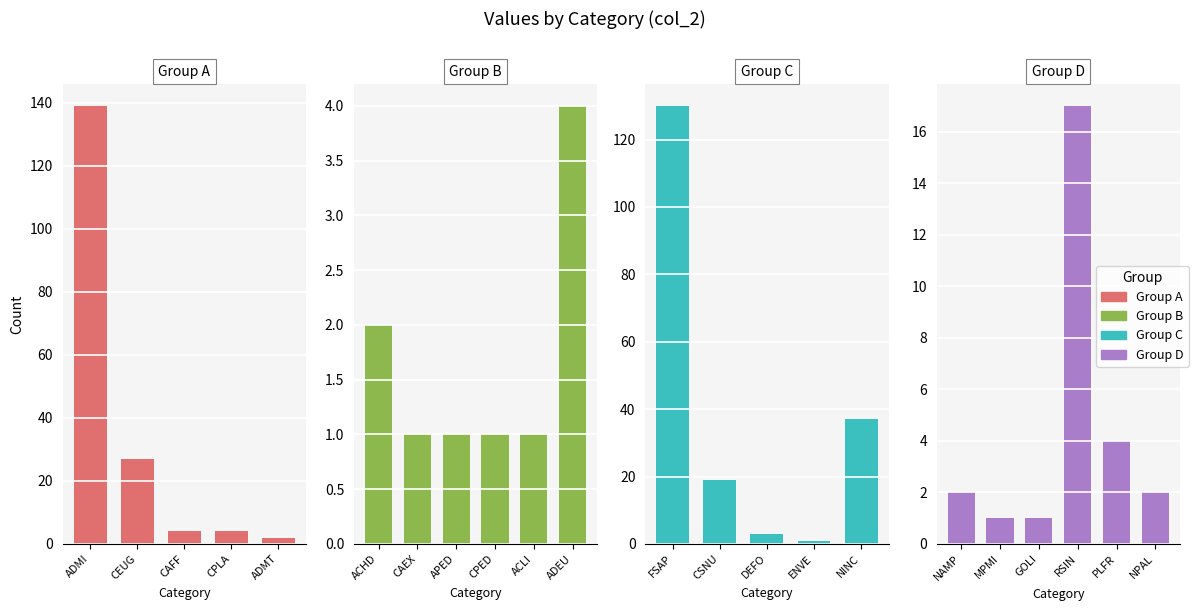

Which category has the highest value across all series?

ADMI